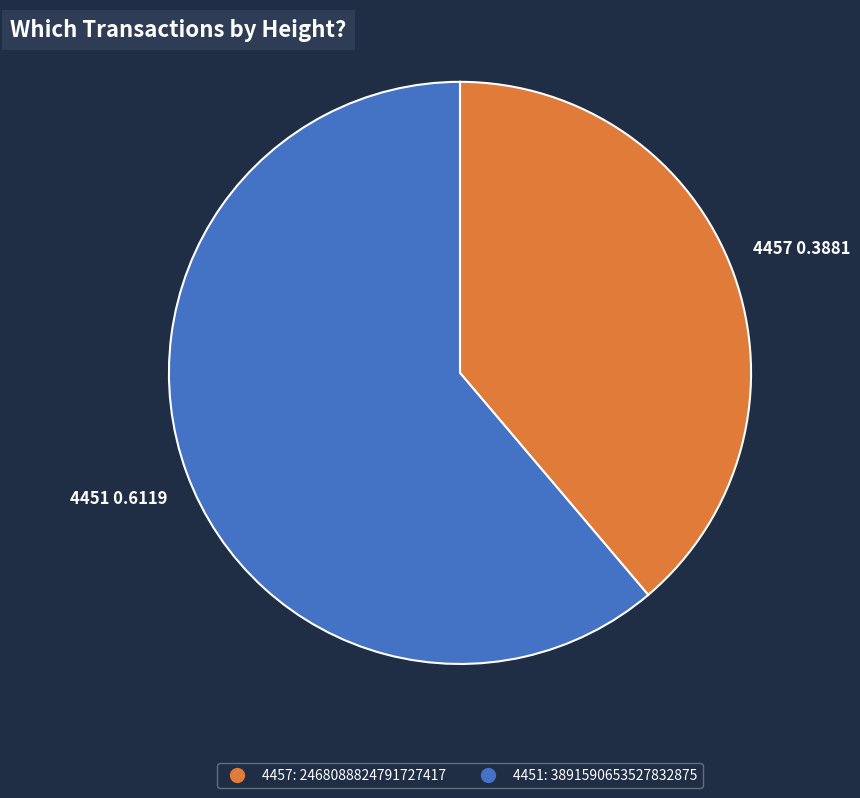

Approximately how many times larger is the value at 4451 compared to 4457?

1.6